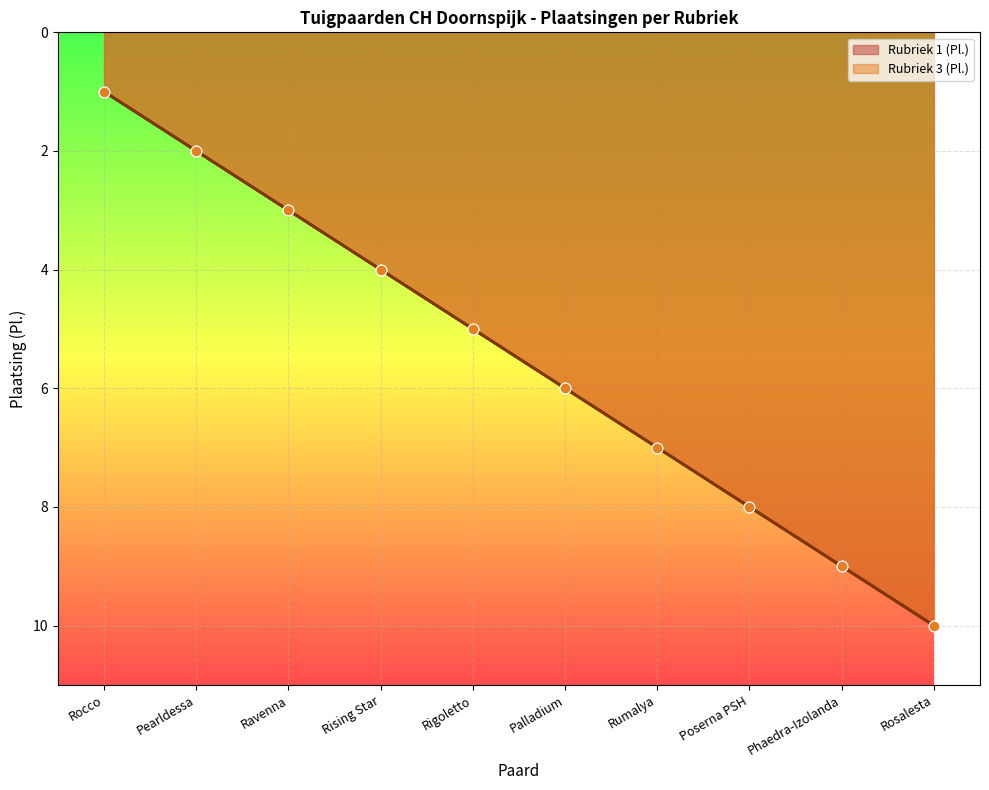

At how many categories does at least one series exceed 6?

4